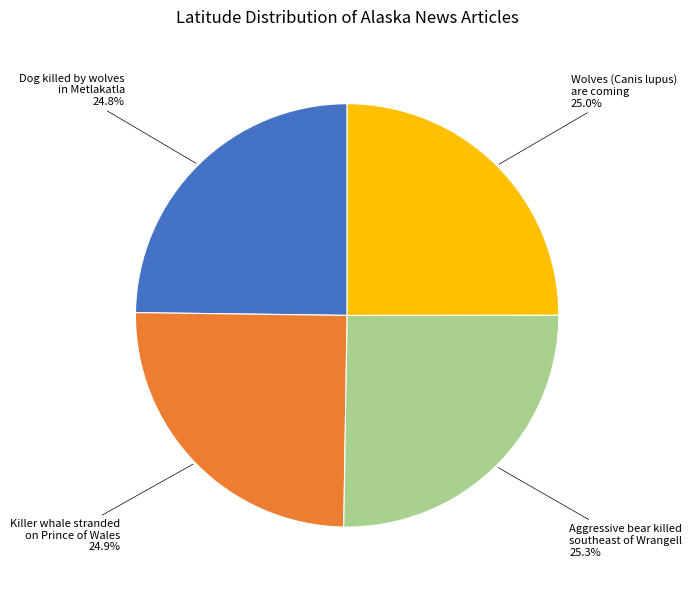

Do Aggressive bear killed southeast of Wrangell and Killer whale stranded on Prince of Wales together represent more than half of the pie?

Yes